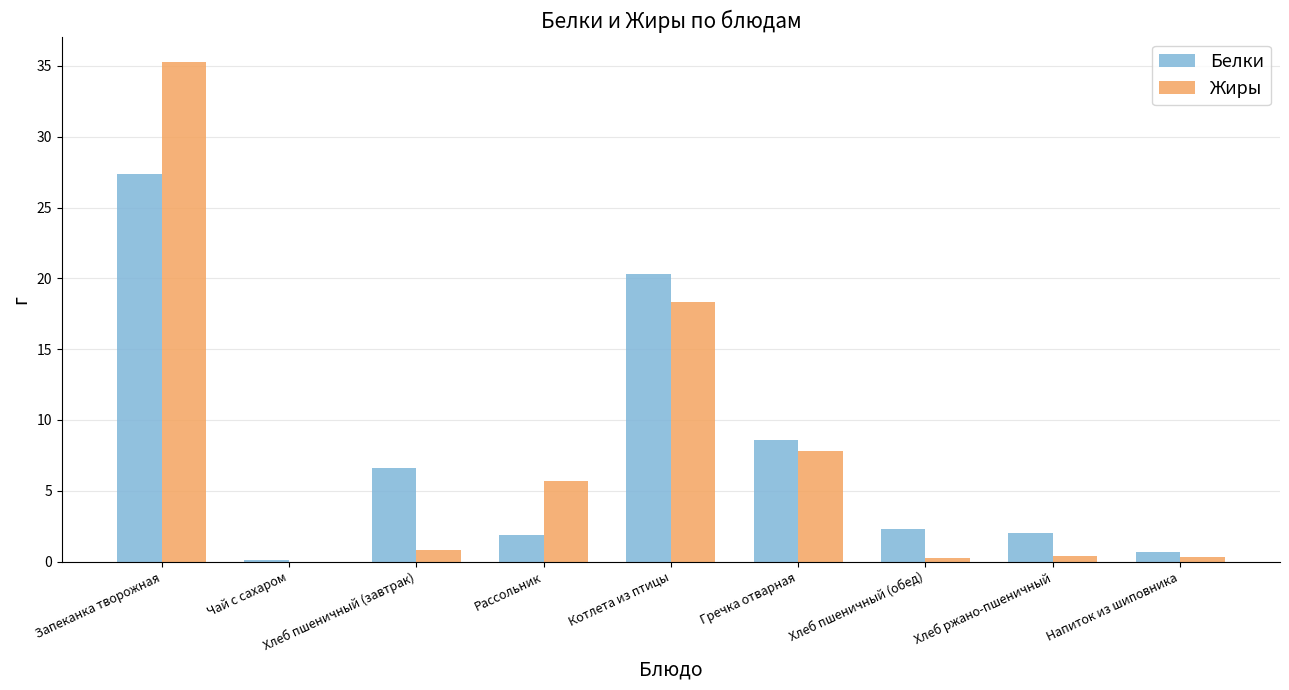

What is the maximum value shown in the chart?

35.3